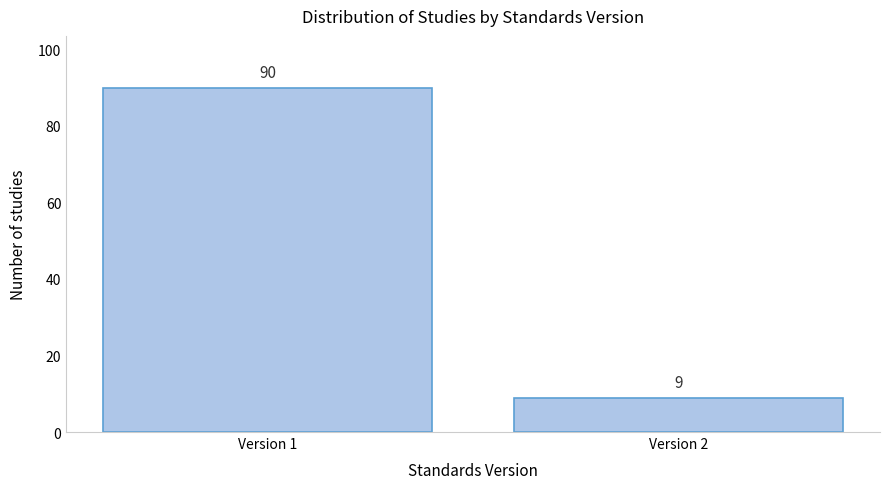

Reading left to right, extract all data points from this chart.

90	9